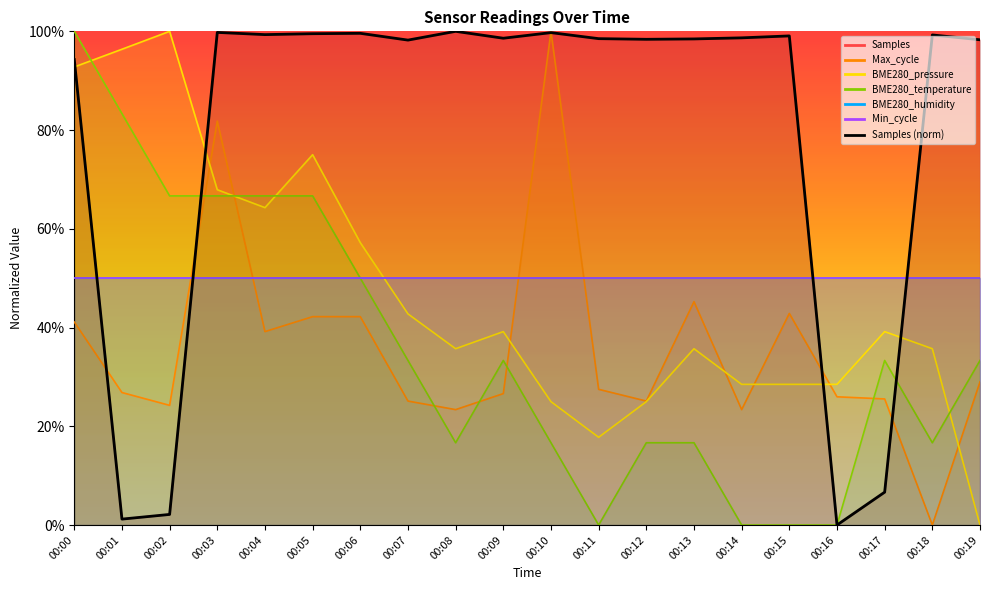

What value does the BME280_temperature series have at 00:12?

16.7